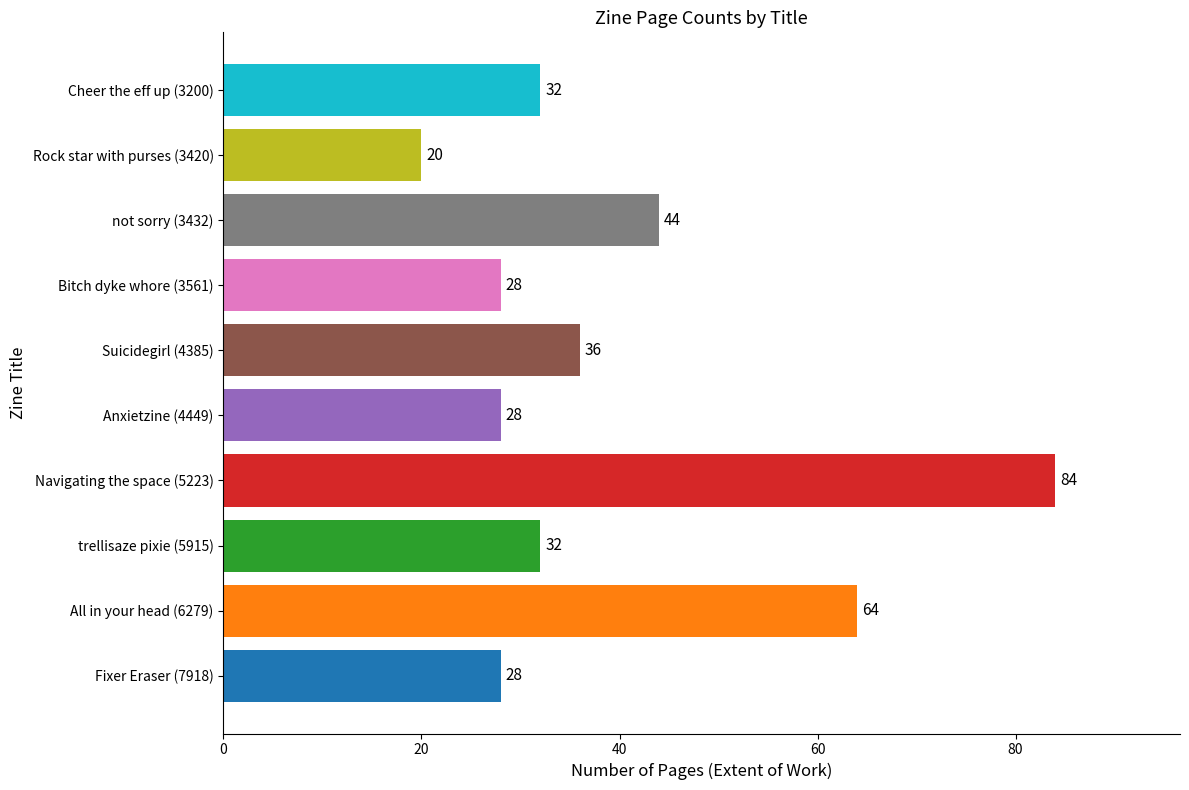

Reading bottom to top, what are all the values shown in this chart?

Fixer Eraser (7918)=28	All in your head (6279)=64	trellisaze pixie (5915)=32	Navigating the space (5223)=84	Anxietzine (4449)=28	Suicidegirl (4385)=36	Bitch dyke whore (3561)=28	not sorry (3432)=44	Rock star with purses (3420)=20	Cheer the eff up (3200)=32